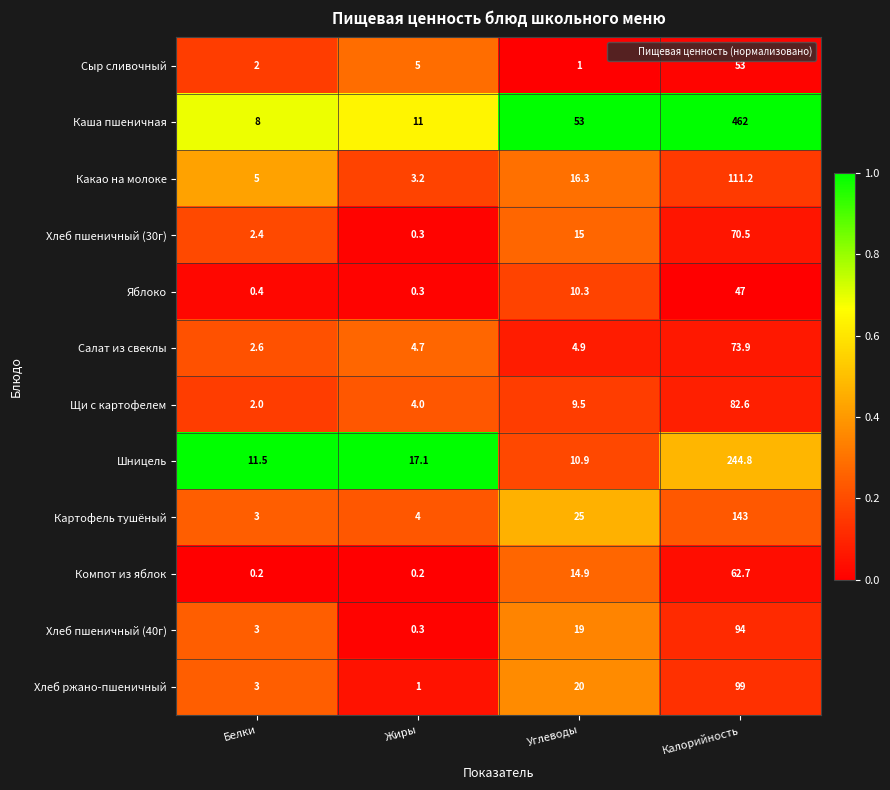

Which series has the largest total across all categories?

Каша пшеничная